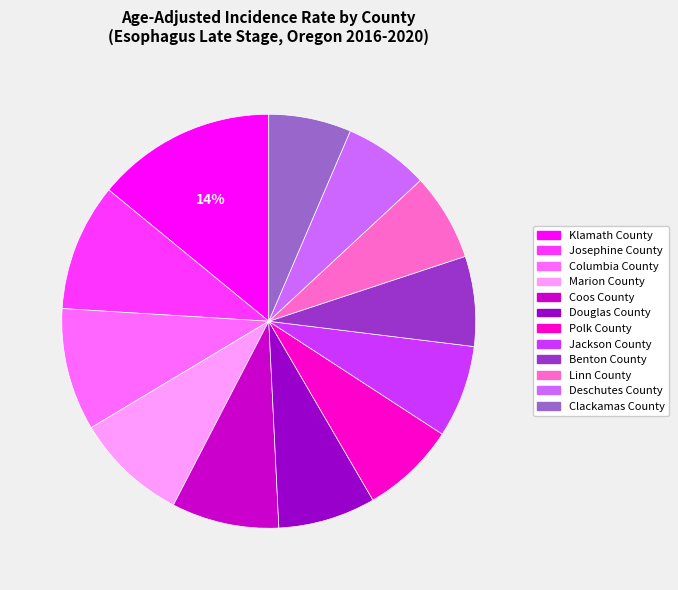

Is the sum of Douglas County and Columbia County greater than half?

No